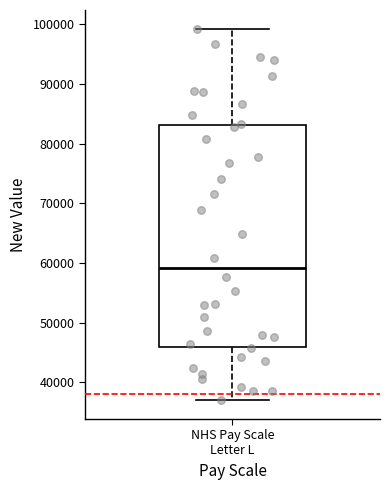

Read this box plot against the y-axis: the position of the median line, the range covered by the box, and the ends of both whiskers. The values are not printed on the chart, so give them approximately, as read against the axis.

median 59000, box 46000 to 83000, whiskers 37000 to 99000